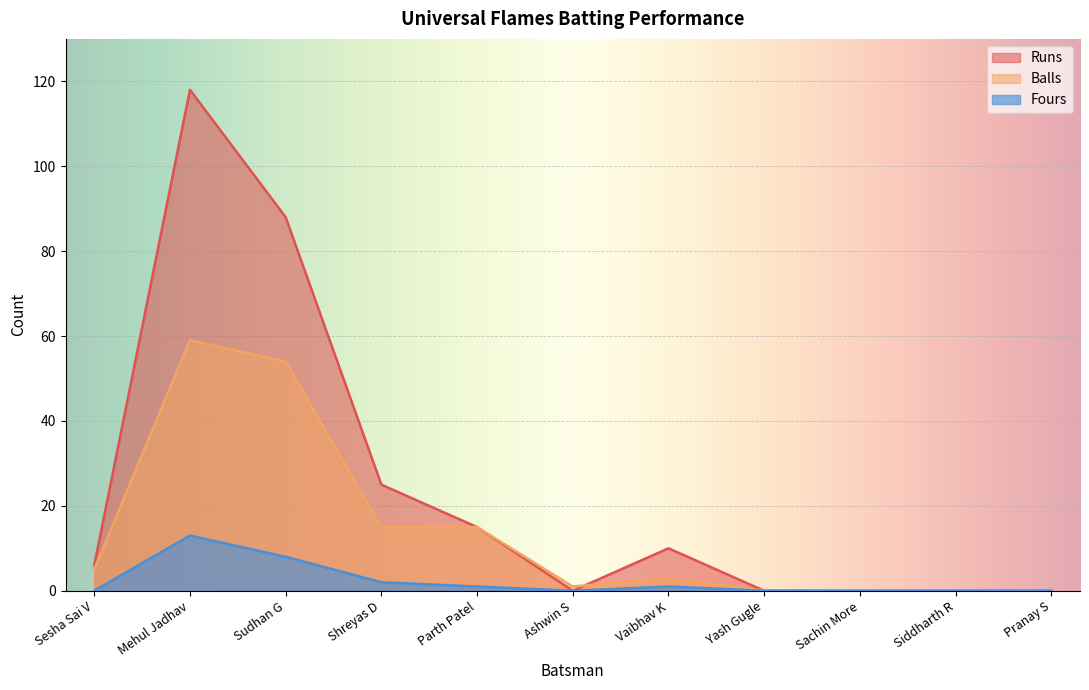

True or false: Fours has more than 1 points higher than both neighbors.

True